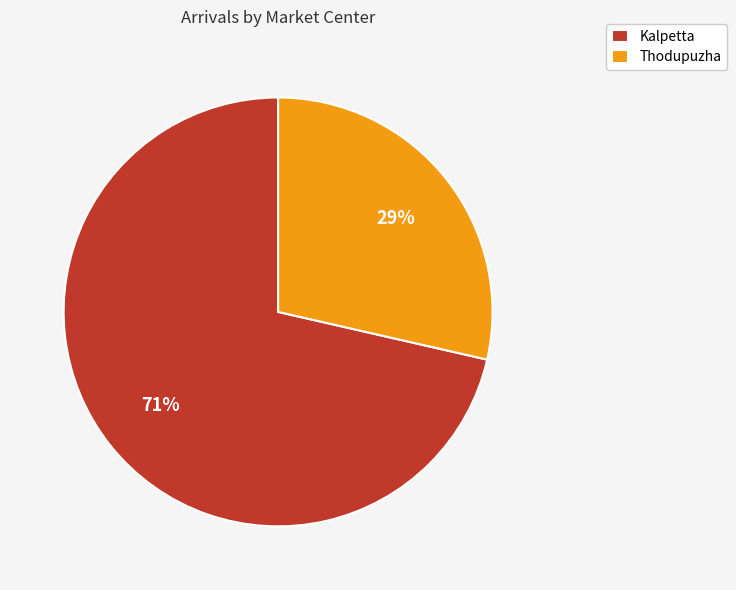

To the nearest percent, what is the combined percentage of Kalpetta and Thodupuzha?

100%